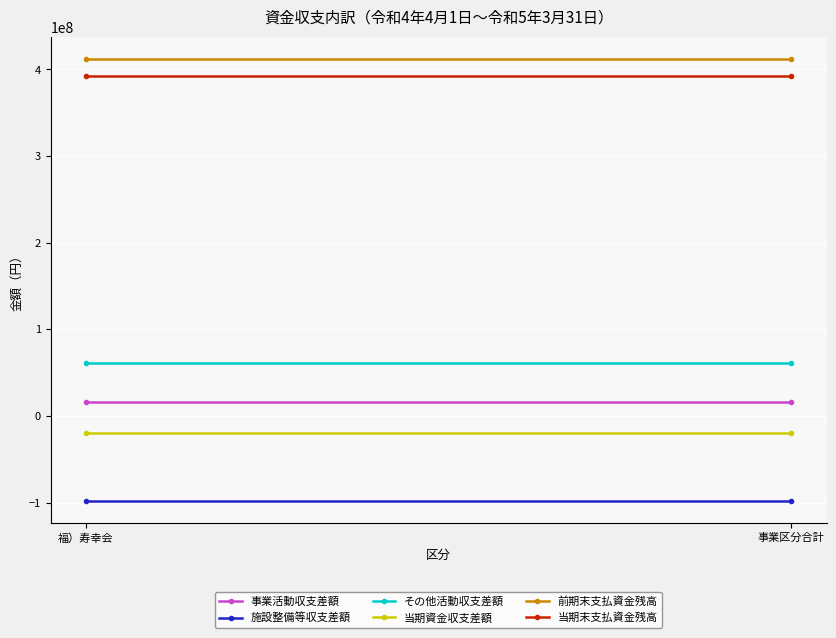

At which label is 事業活動収支差額 closest to 16303481?

福）寿幸会